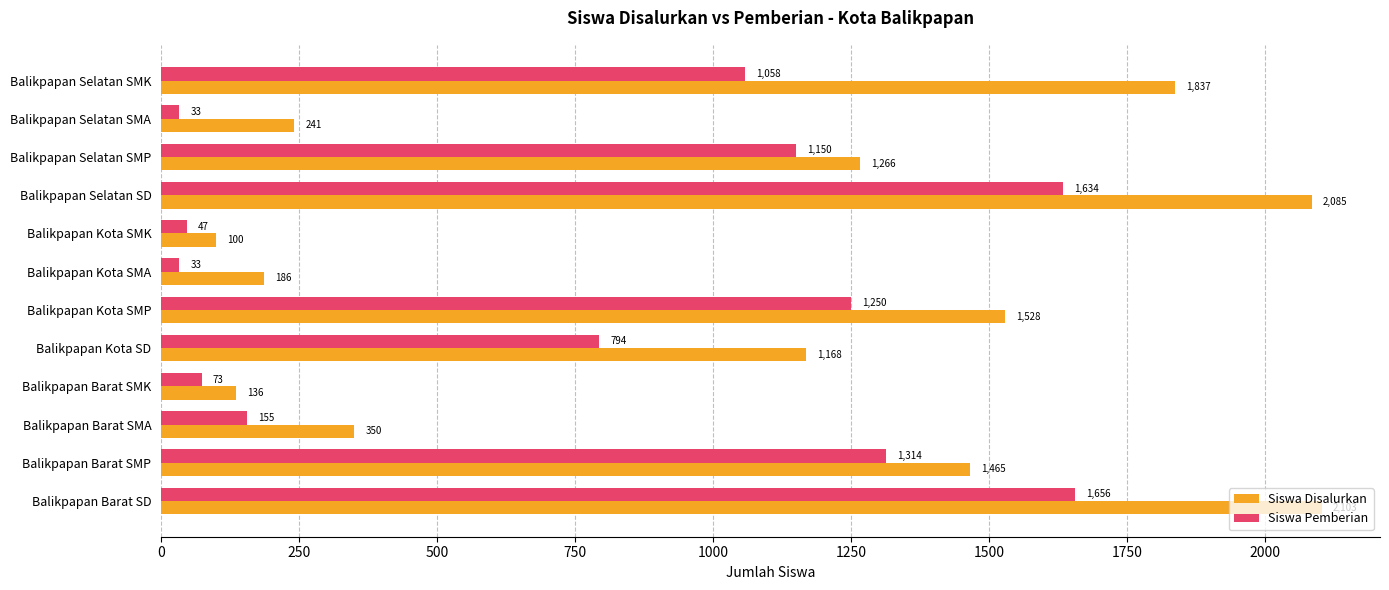

Which label corresponds to the largest value in the chart?

Balikpapan Barat SD